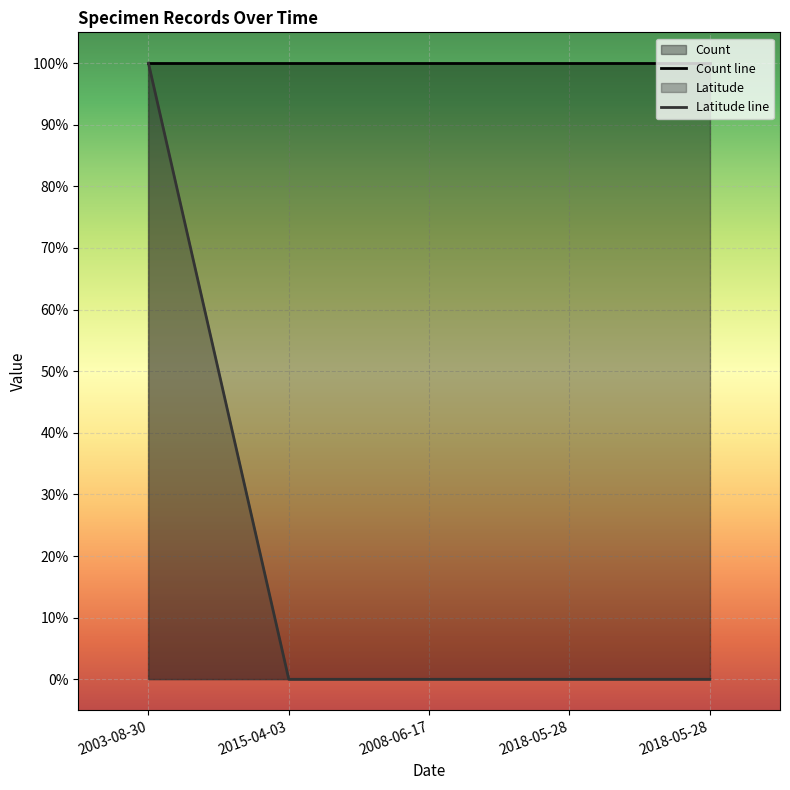

List the labels in order of value, smallest first.

2015-04-03, 2008-06-17, 2018-05-28, 2018-05-28, 2003-08-30